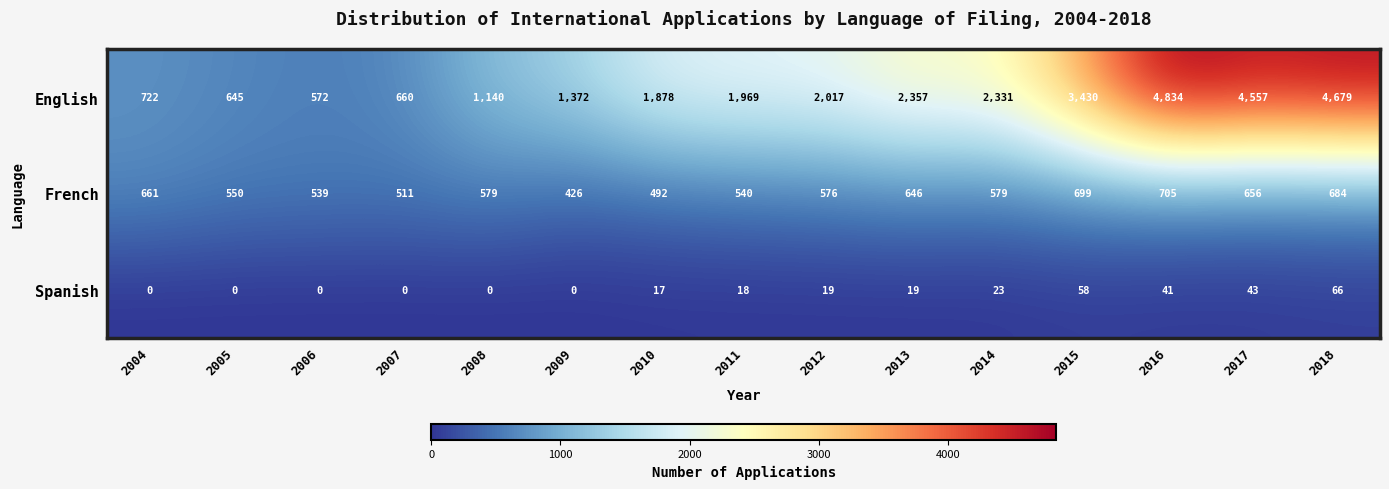

At 2018, list the series in order from smallest to largest.

Spanish, French, English